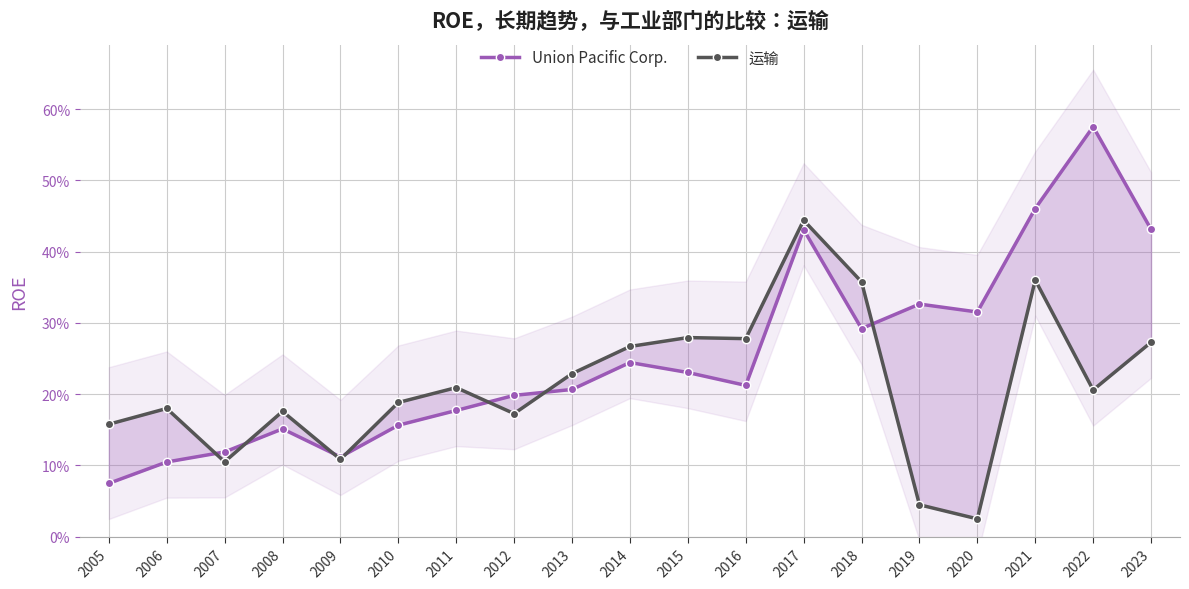

At which category does Union Pacific Corp. reach its first local valley?

2009